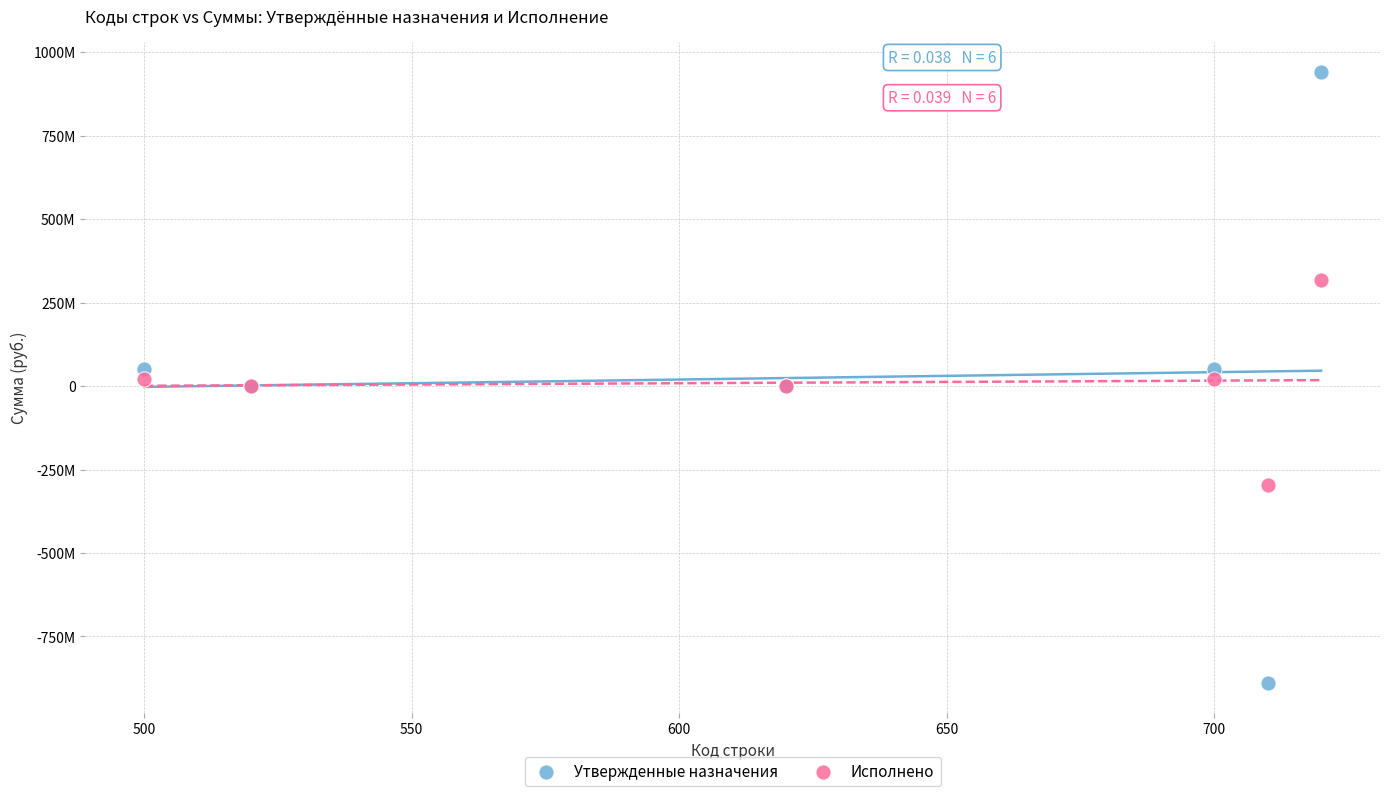

Which series contains the highest Y value?

Утвержденные назначения